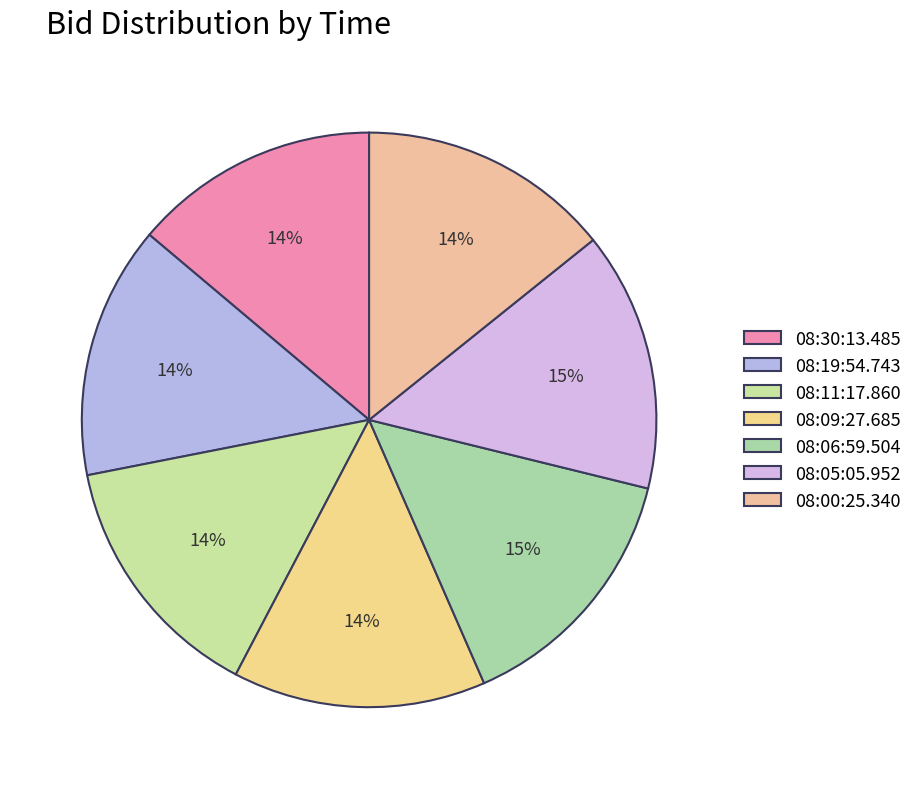

To the nearest percent, what portion does 08:09:27.685 represent?

14%